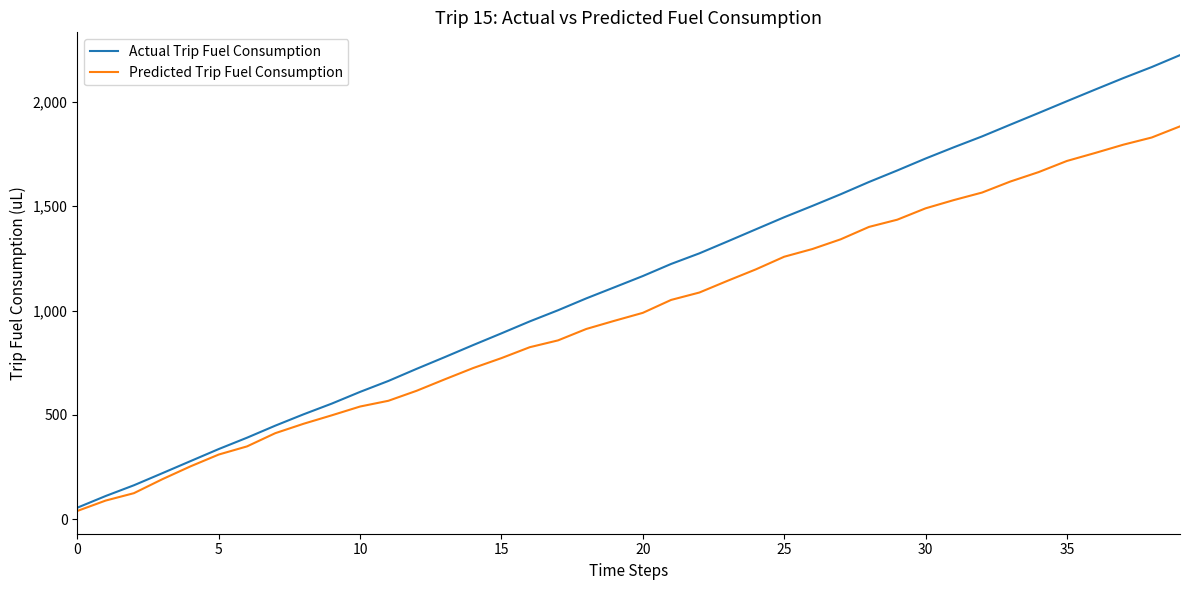

Rank the series by their average value, from lowest to highest.

Predicted Trip Fuel Consumption, Actual Trip Fuel Consumption